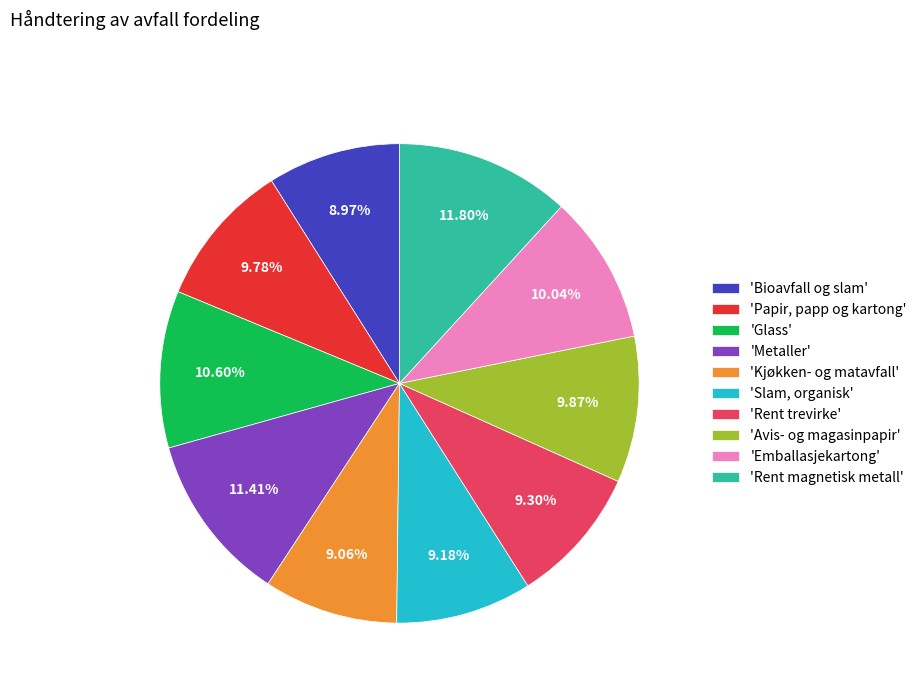

How many segments does this pie chart have?

10